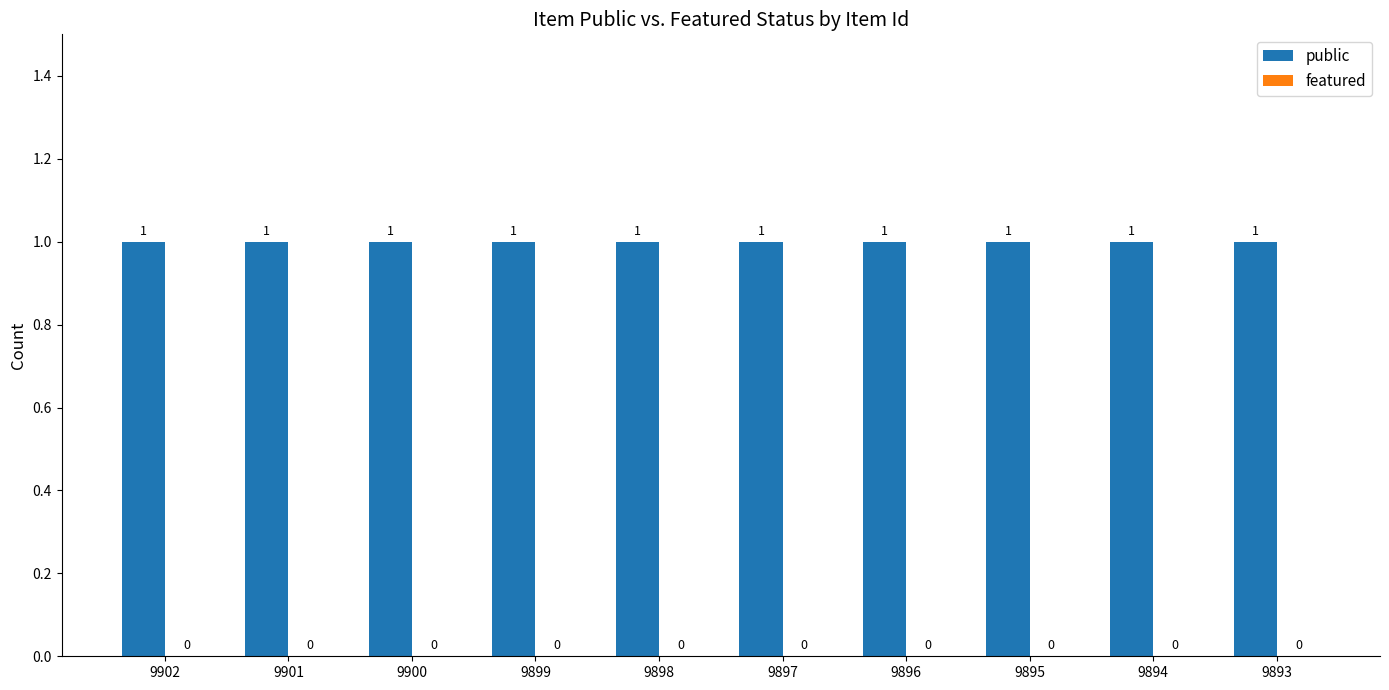

Which series has the largest range (max minus min)?

public